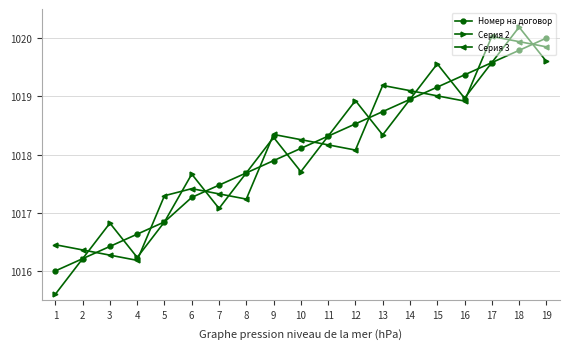

At which label is Серия 3 closest to 1018?

12